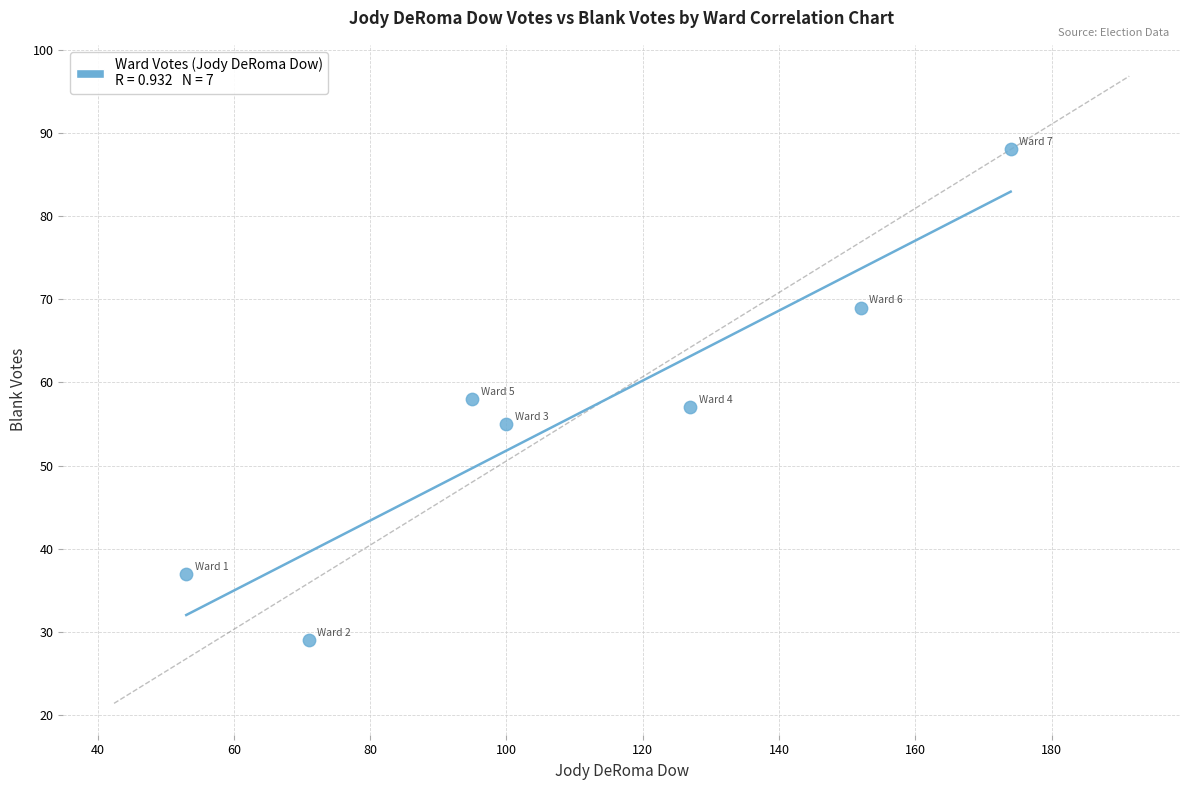

What is the average X value?

110